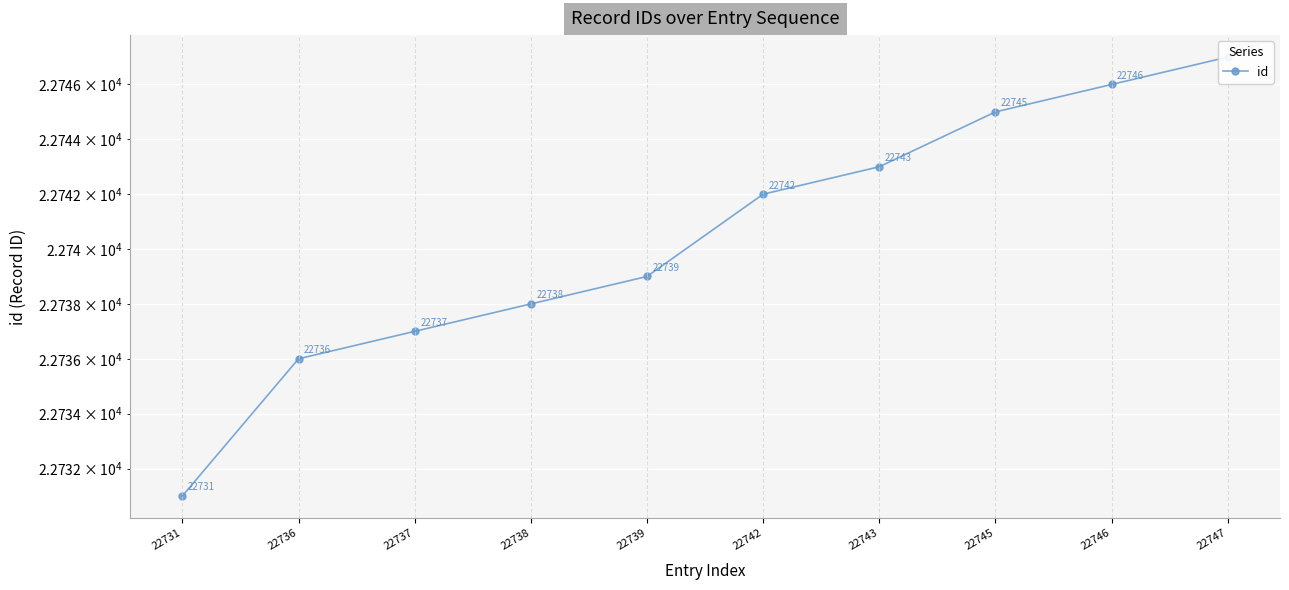

What is the difference between the values at 22737 and 22736?

1